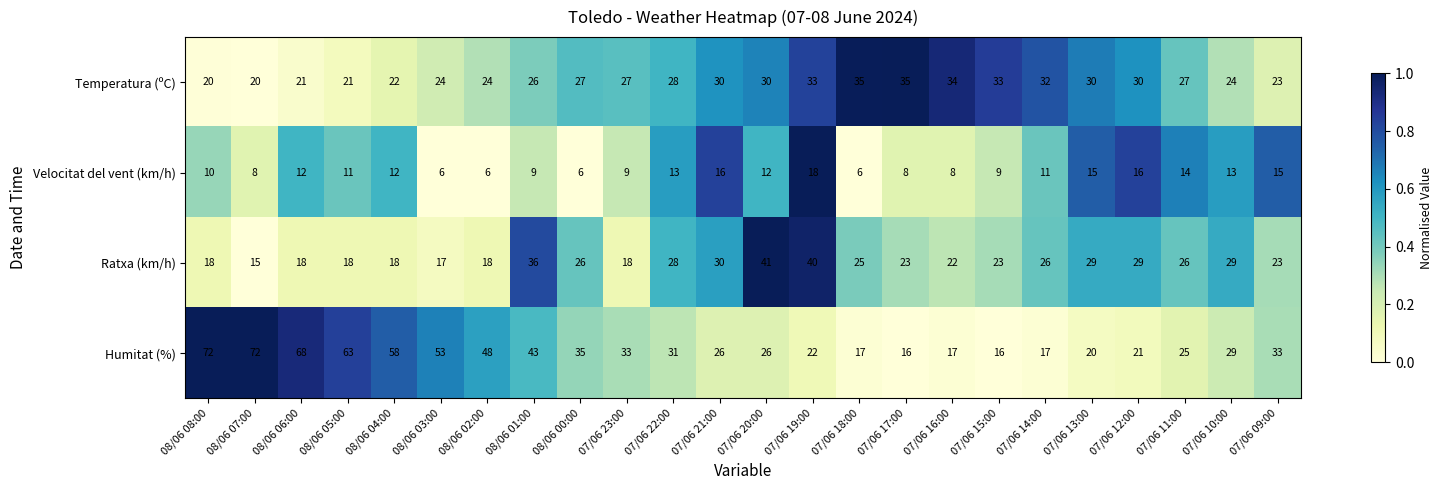

True or false: Ratxa (km/h) has a value of 28 at 08/06 03:00.

False